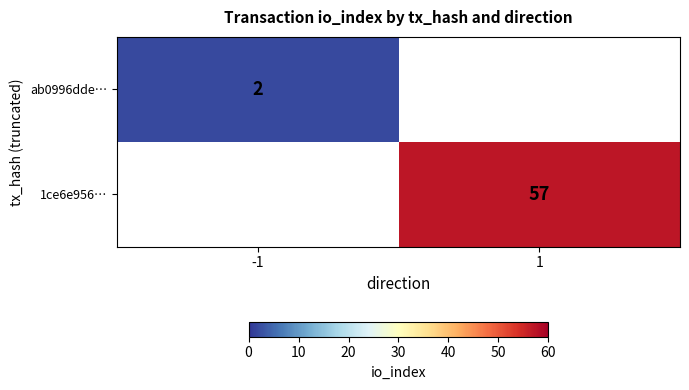

True or false: ab0996dde… has a value of 1 at -1.

False